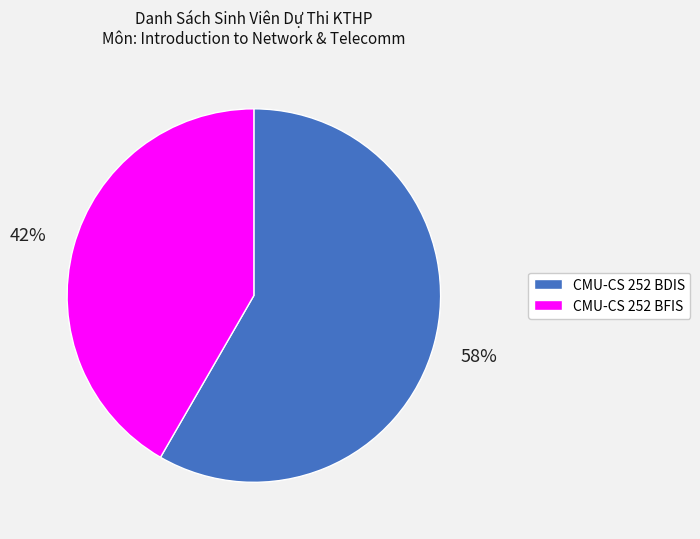

What percentage is the CMU-CS 252 BFIS slice, to the nearest percent?

42%